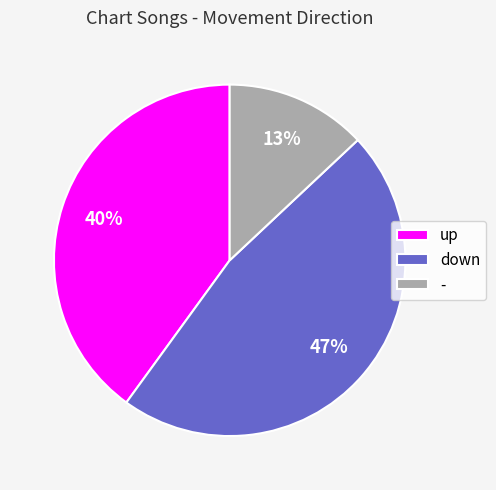

Count the number of slices in the pie.

3